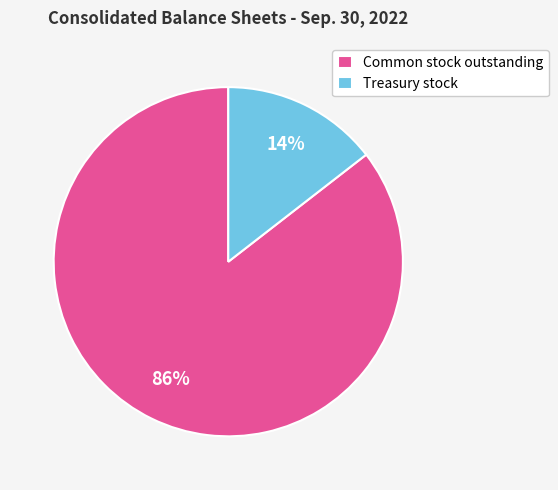

To the nearest percent, what percentage of the pie is Common stock outstanding?

86%